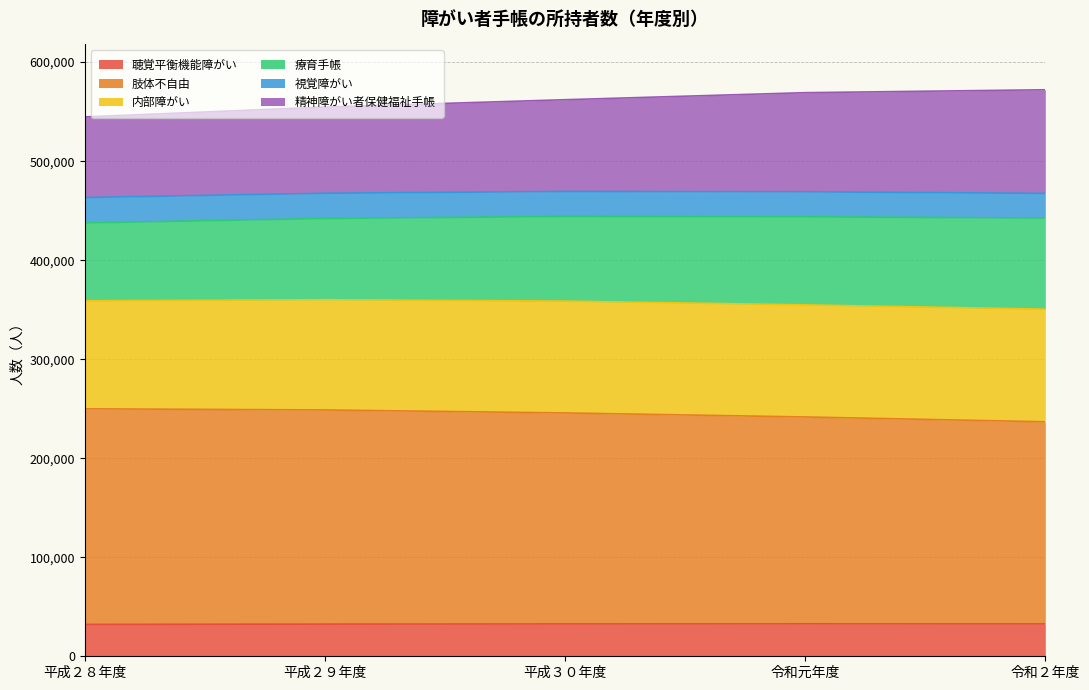

Read the 聴覚平衡機能障がい value at 平成２８年度, to the nearest 50.

32200